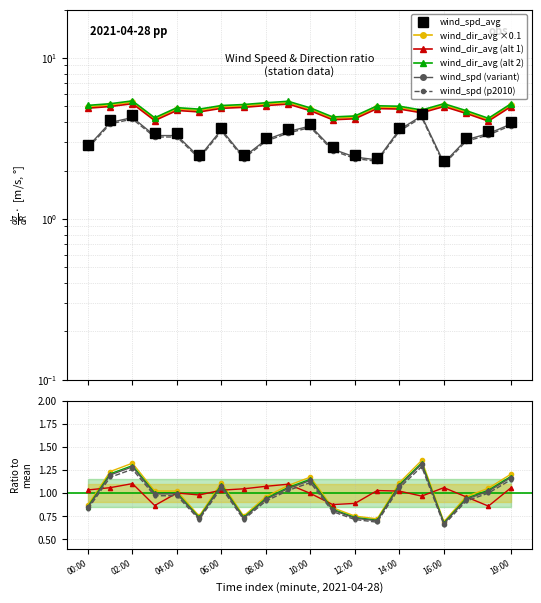

Reading left to right, what are all the values shown in this chart?

wind_spd_avg: 2.9	4.1	4.4	3.4	3.4	2.5	3.7	2.5	3.2	3.6	3.9	2.8	2.5	2.4	3.7	4.5	2.3	3.2	3.5	4.0
wind_dir_avg: 4.9	5.0	5.2	4.1	4.7	4.6	4.9	4.9	5.1	5.2	4.7	4.1	4.2	4.9	4.8	4.6	5.0	4.5	4.1	5.0
wind_spd_avg_norm: 2.8	4.0	4.3	3.3	3.3	2.4	3.6	2.4	3.1	3.5	3.8	2.7	2.4	2.3	3.6	4.4	2.2	3.1	3.4	3.9
wind_dir_norm: 5.1	5.2	5.4	4.3	4.9	4.8	5.1	5.1	5.3	5.4	4.9	4.3	4.4	5.0	5.0	4.8	5.2	4.7	4.2	5.2